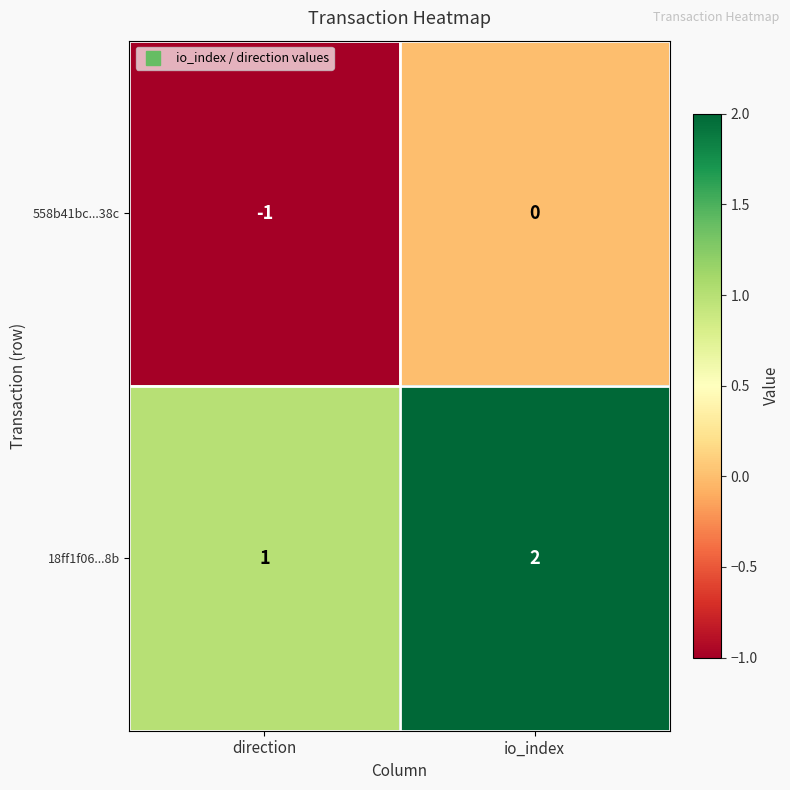

The value of 18ff1f06...8b at direction is 1. True or false?

True